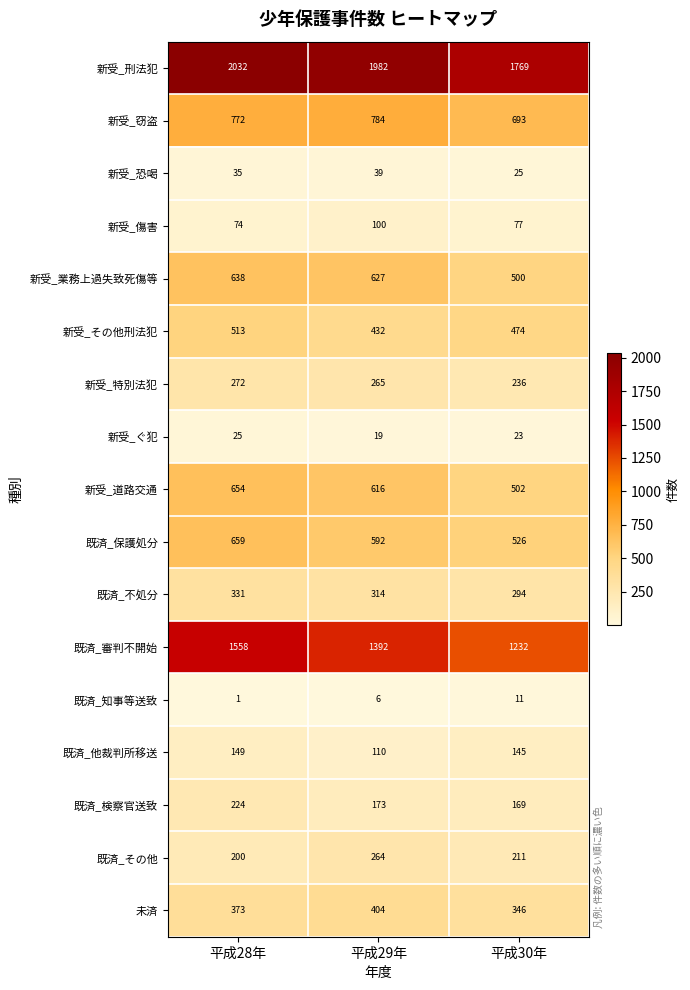

What is the average value of the 既済_保護処分 series?

592